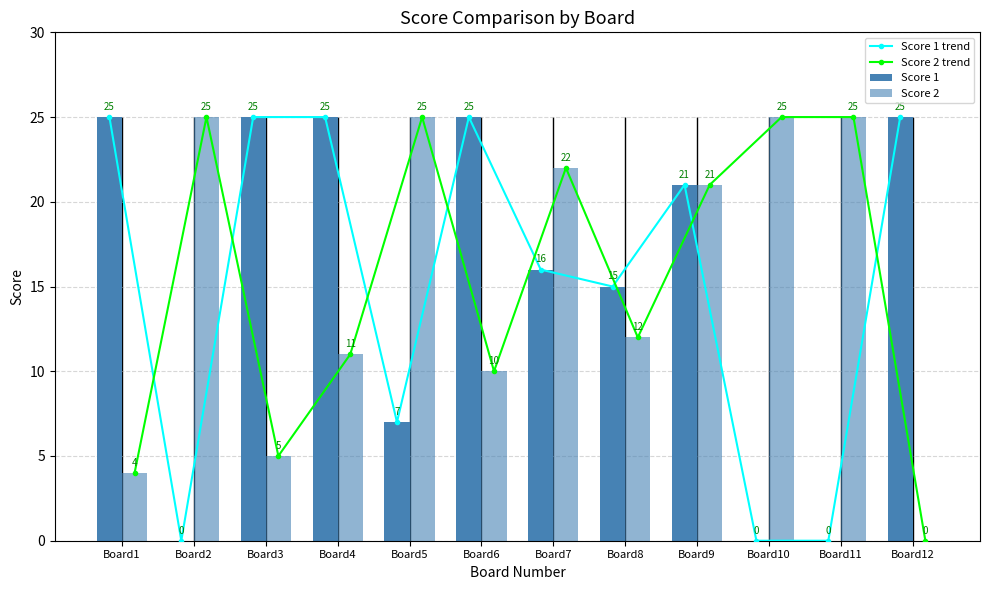

At how many categories does at least one series exceed 17?

11